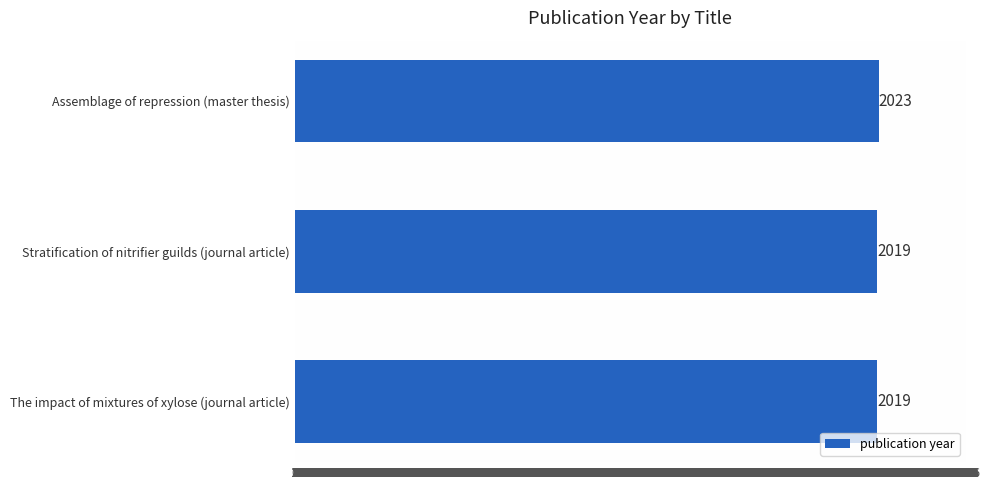

What is the maximum value shown in the chart?

2023